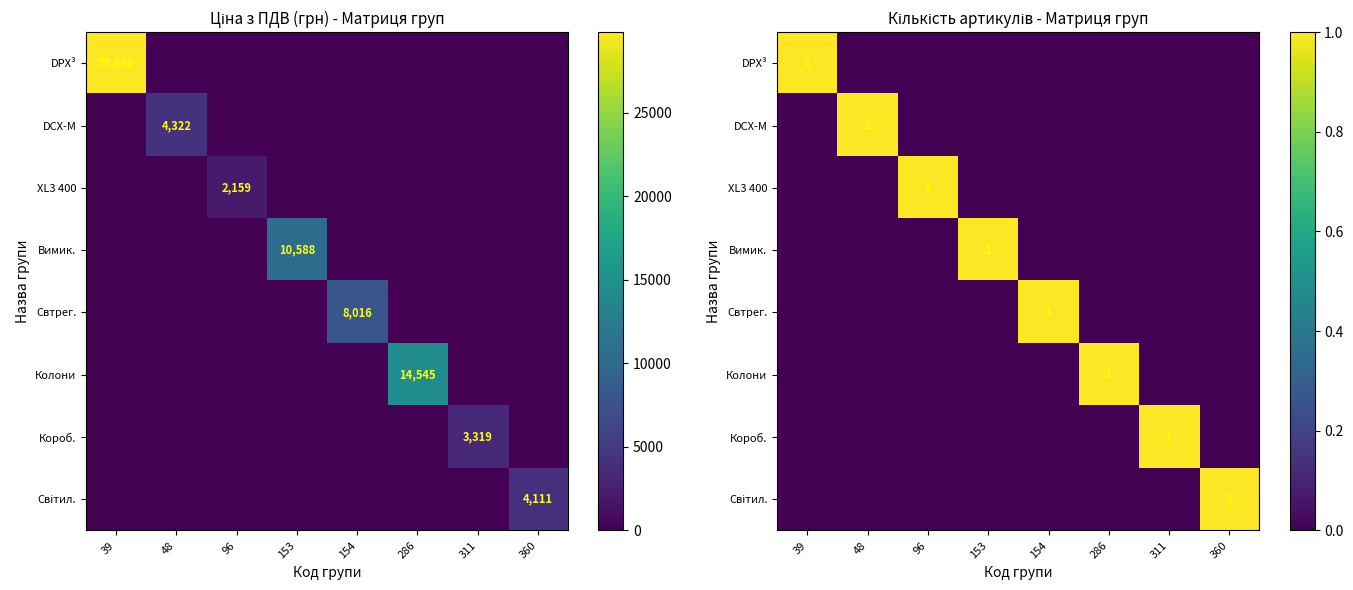

At which label does DCX-M reach its minimum?

39